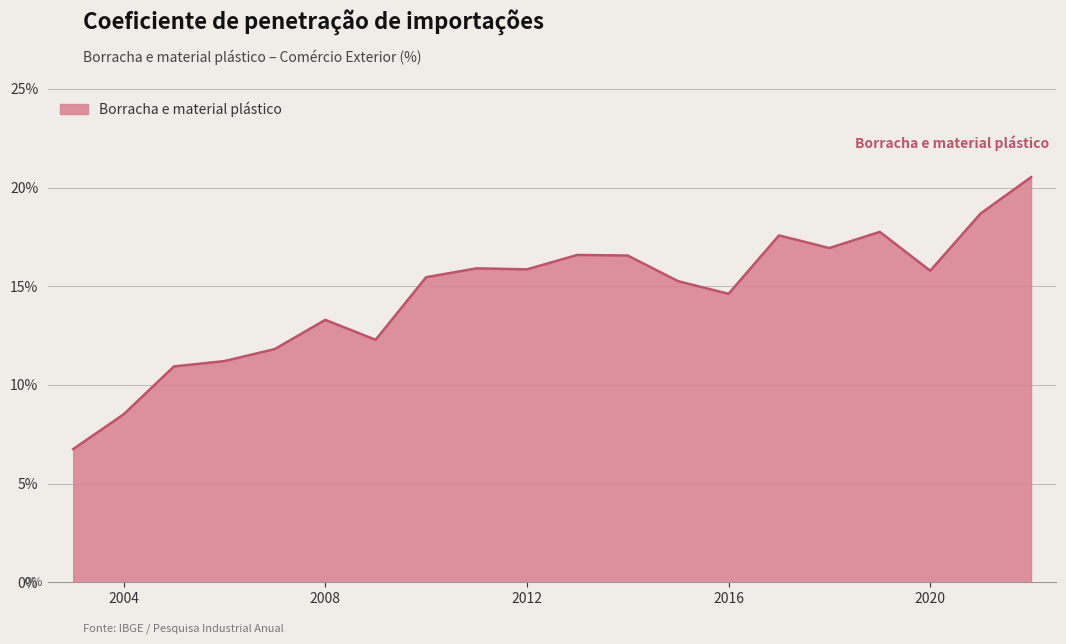

What is the difference between the maximum and minimum values?

13.8